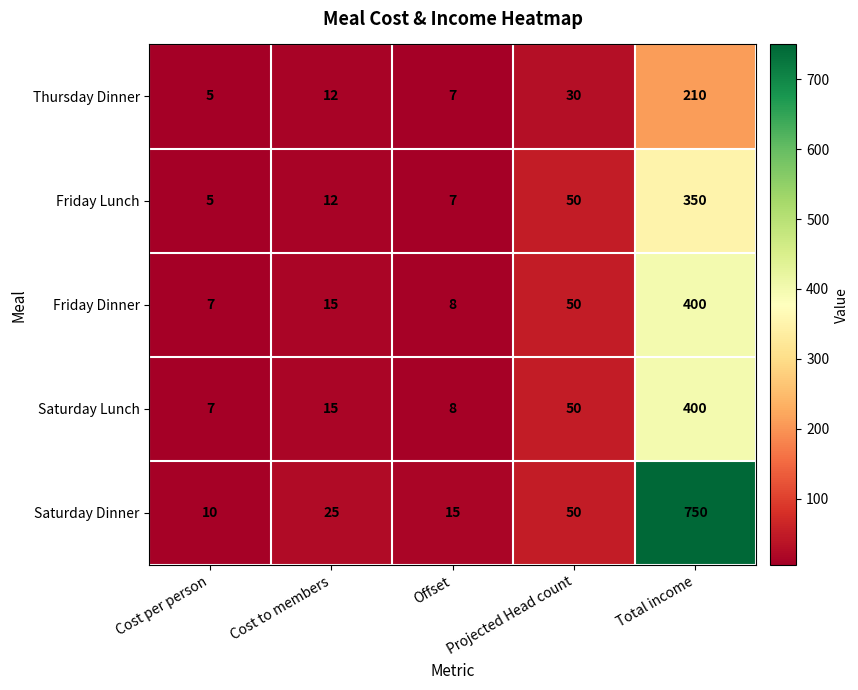

At which category is the sum across all series the highest?

Total income